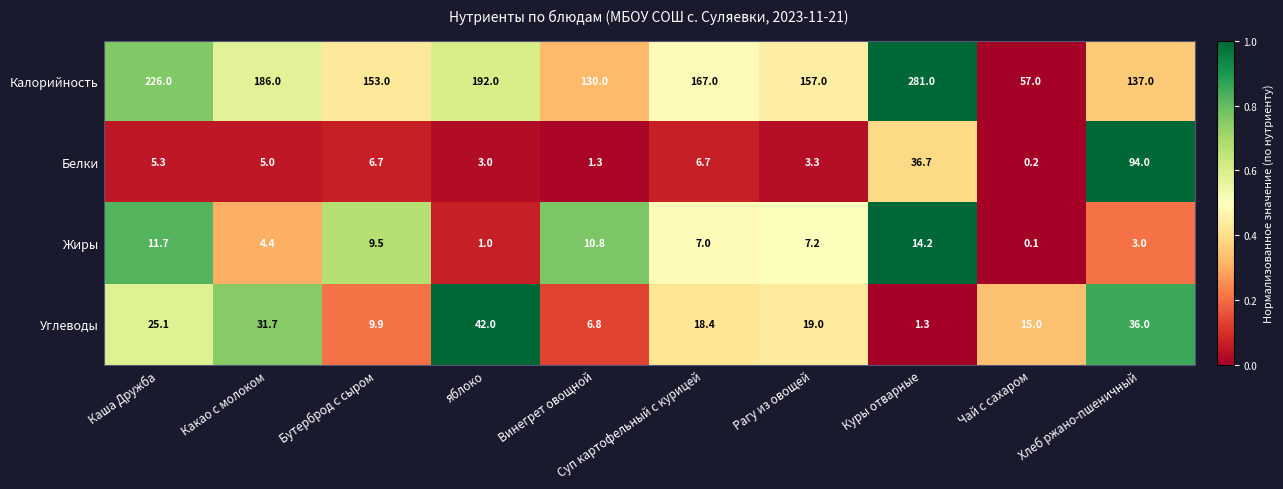

Rank the series by their maximum value, from lowest to highest.

Жиры, Углеводы, Белки, Калорийность